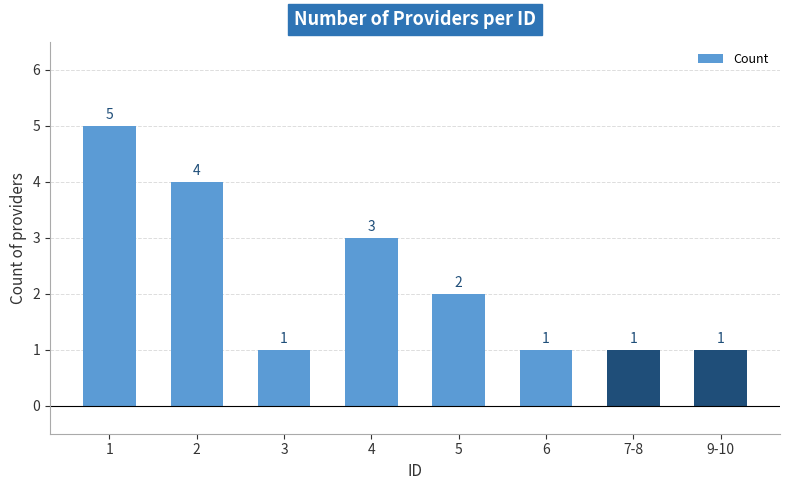

What is the difference between the second highest and second lowest values?

3